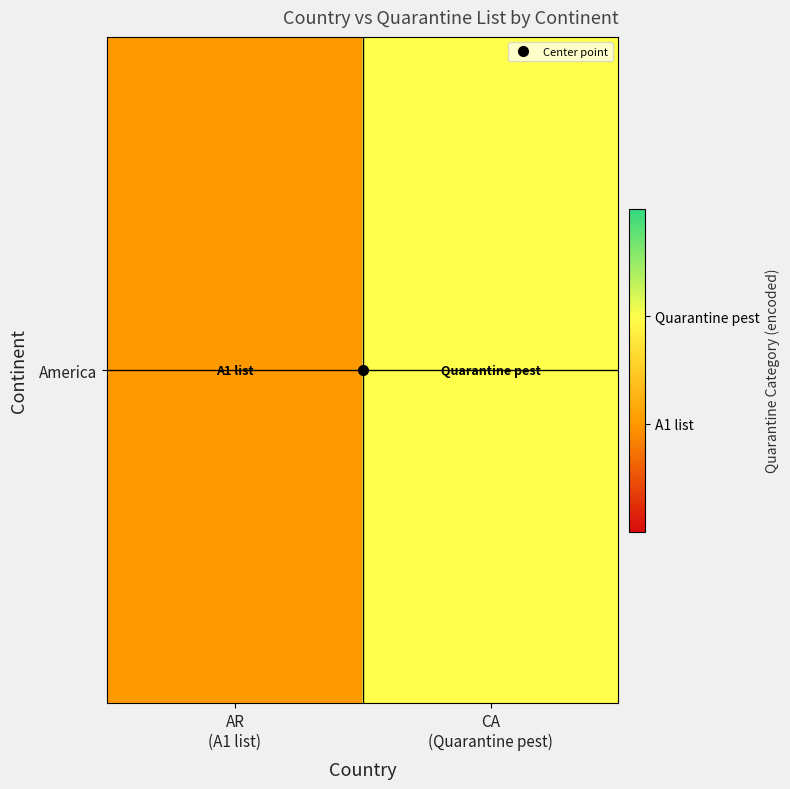

Rank the categories by value from lowest to highest.

AR
(A1 list), CA
(Quarantine pest)